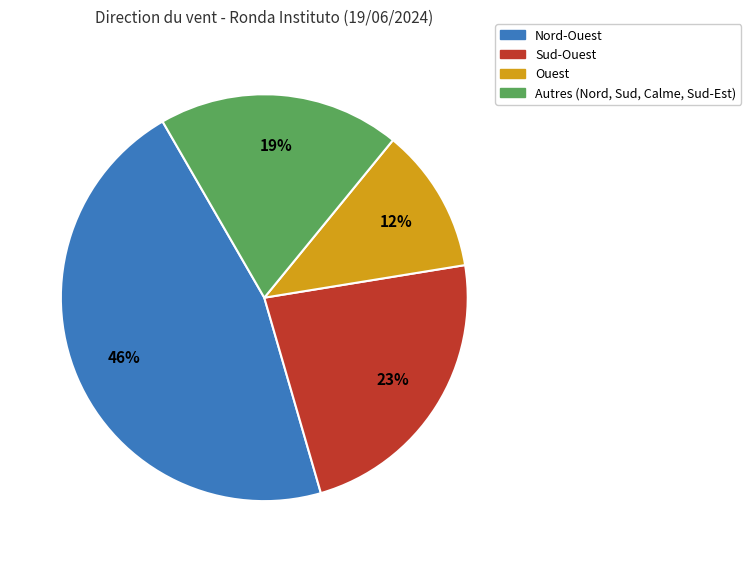

To the nearest percent, what is the average slice percentage?

25%